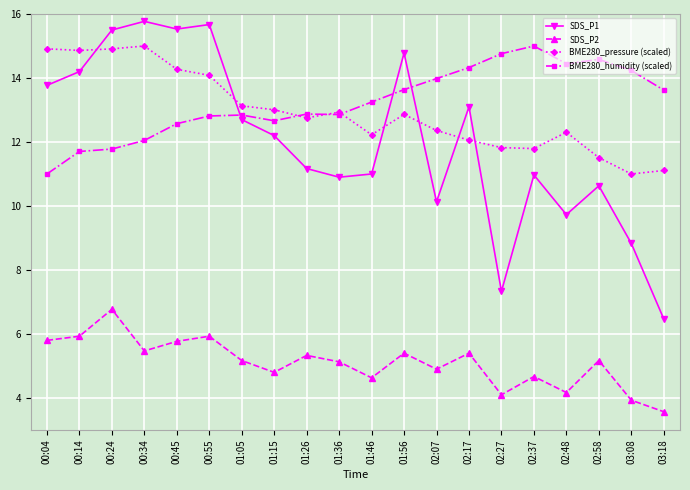

What is the label of the 10th point from the left?

01:36